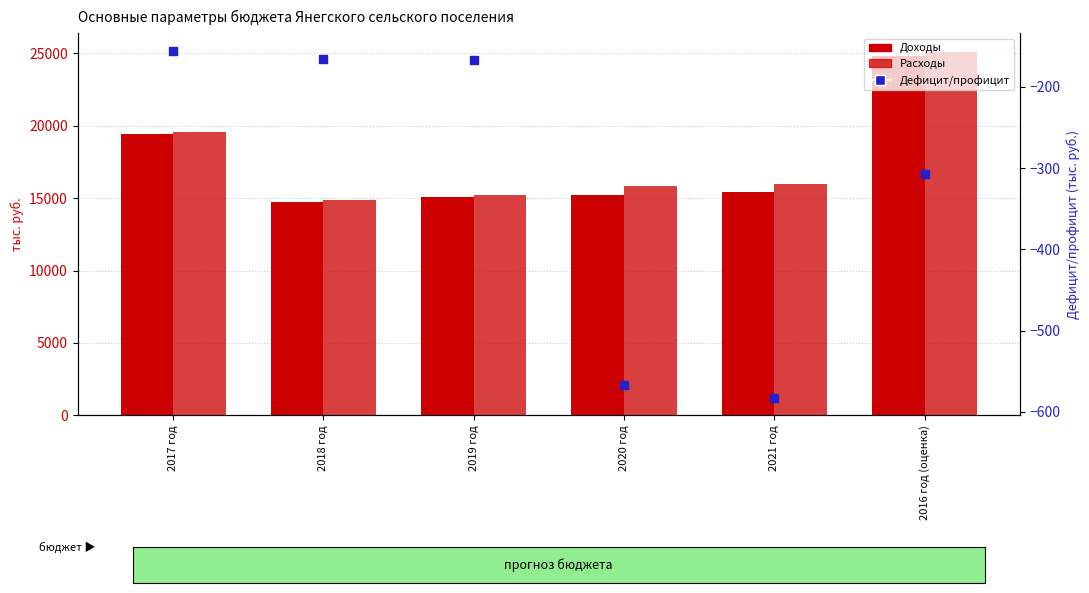

At which category is the sum across all series the highest?

2016 год (оценка)